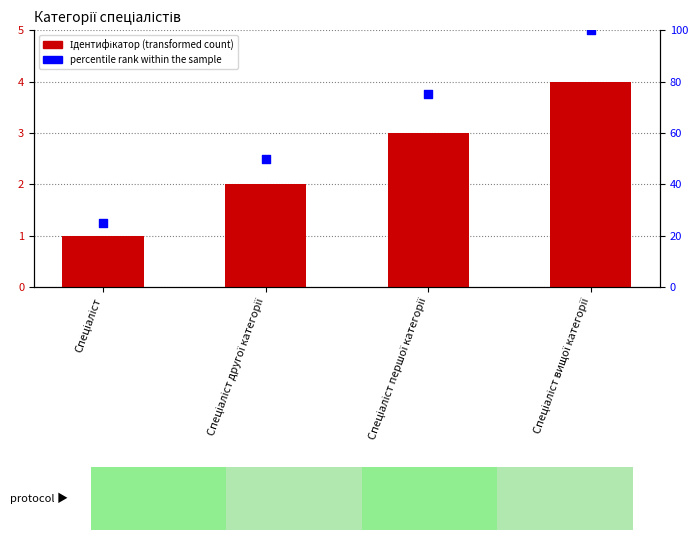

What is the total value across all series at Спеціаліст вищої категорії?

104